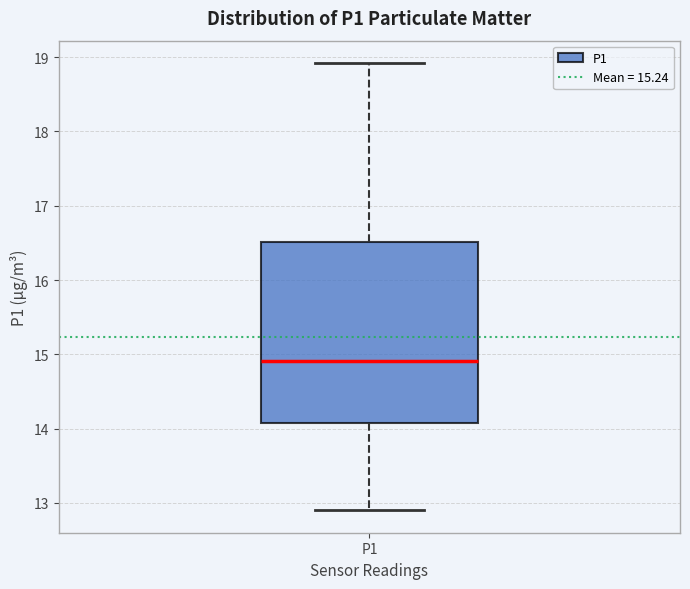

Where does the lower whisker of the box for P1 end on the y-axis? The values are not printed on the chart, so give them approximately, as read against the axis.

12.9